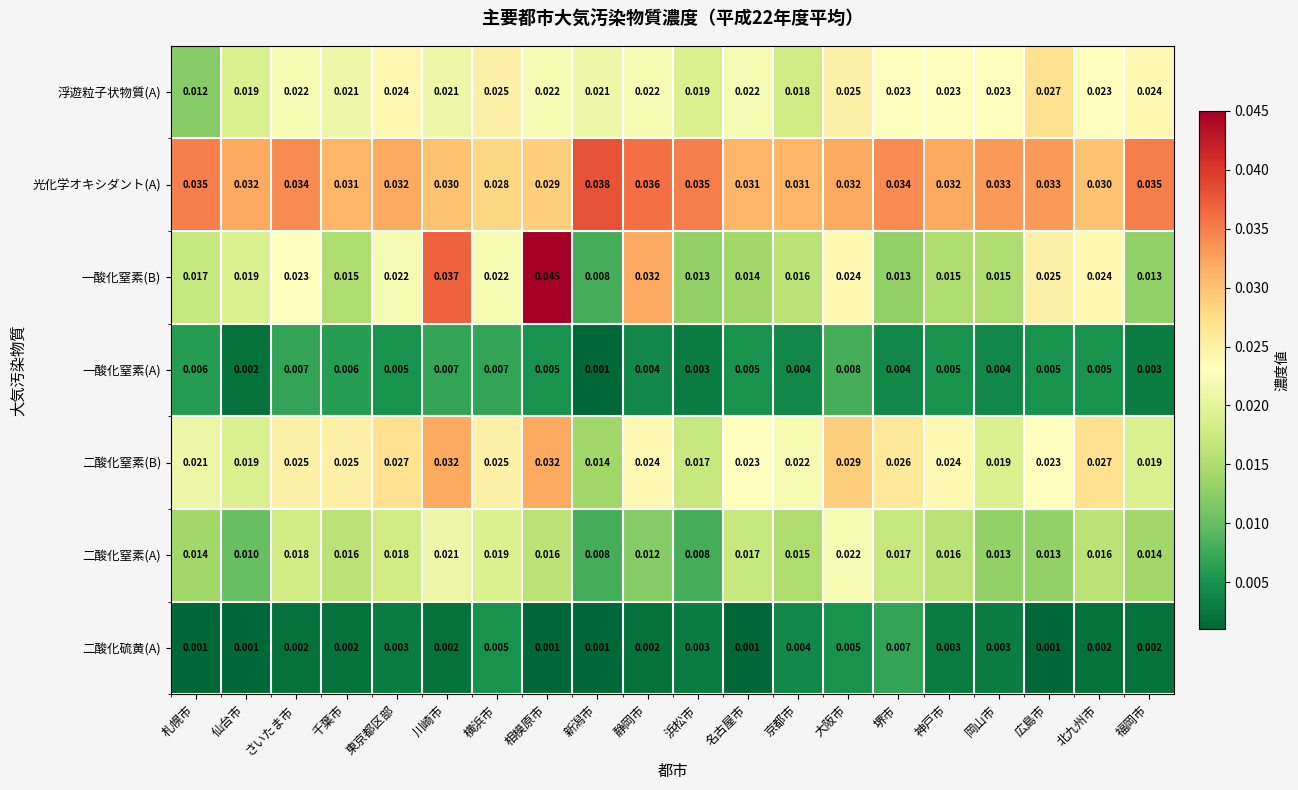

Which series has the largest total across all categories?

光化学オキシダント(A)